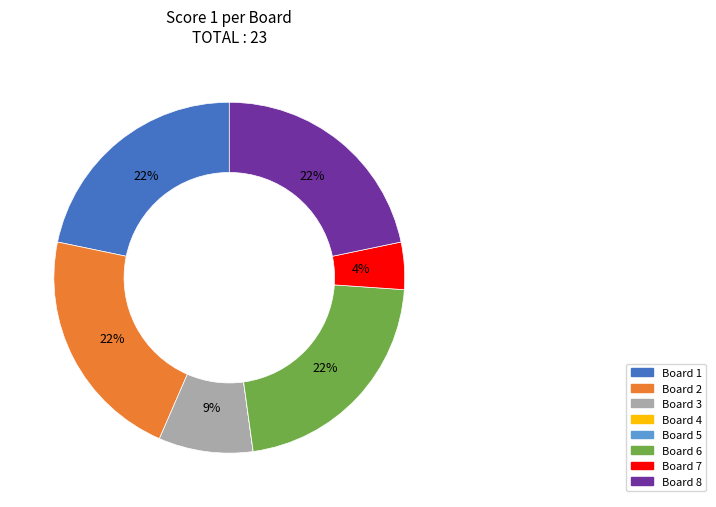

Is there a majority slice in this chart?

No